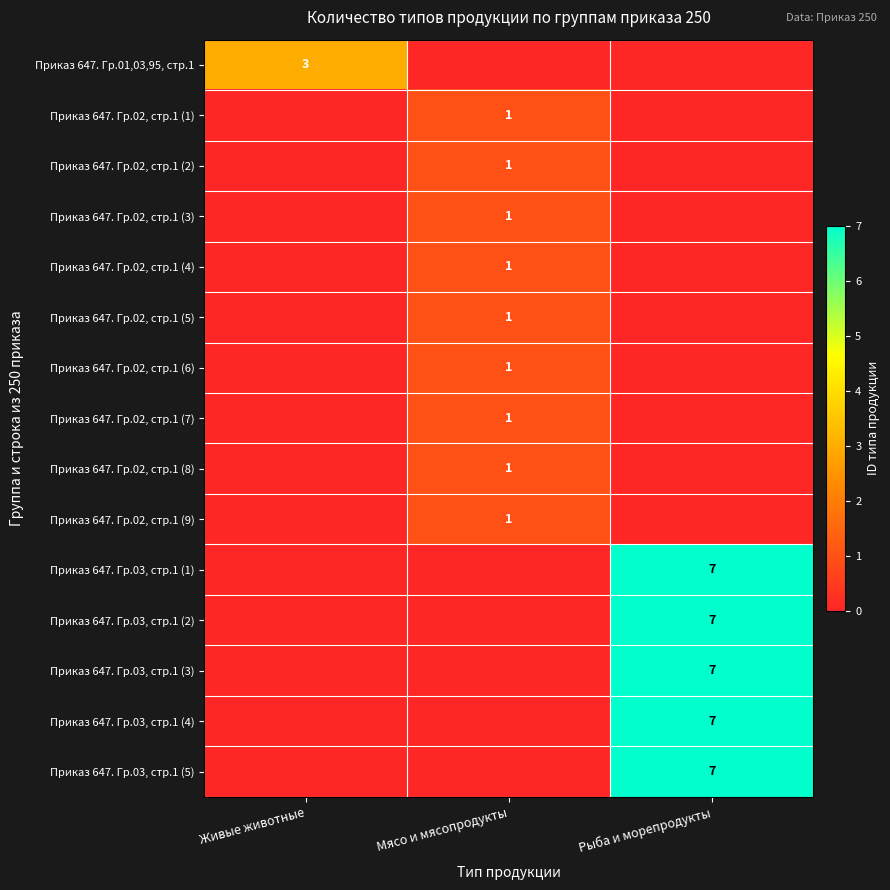

At how many categories does at least one series exceed 6?

1